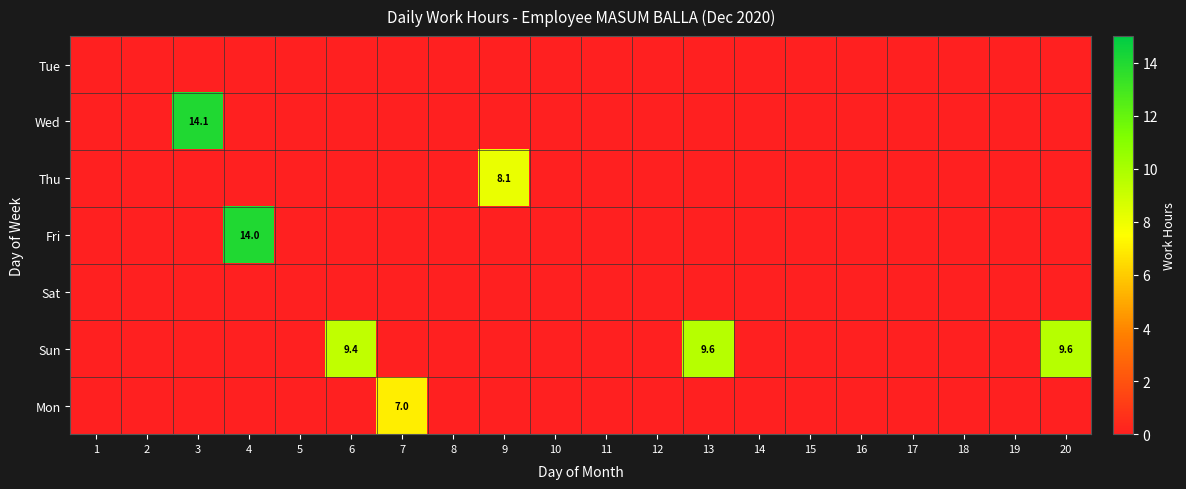

At which category is the sum across all series the highest?

3